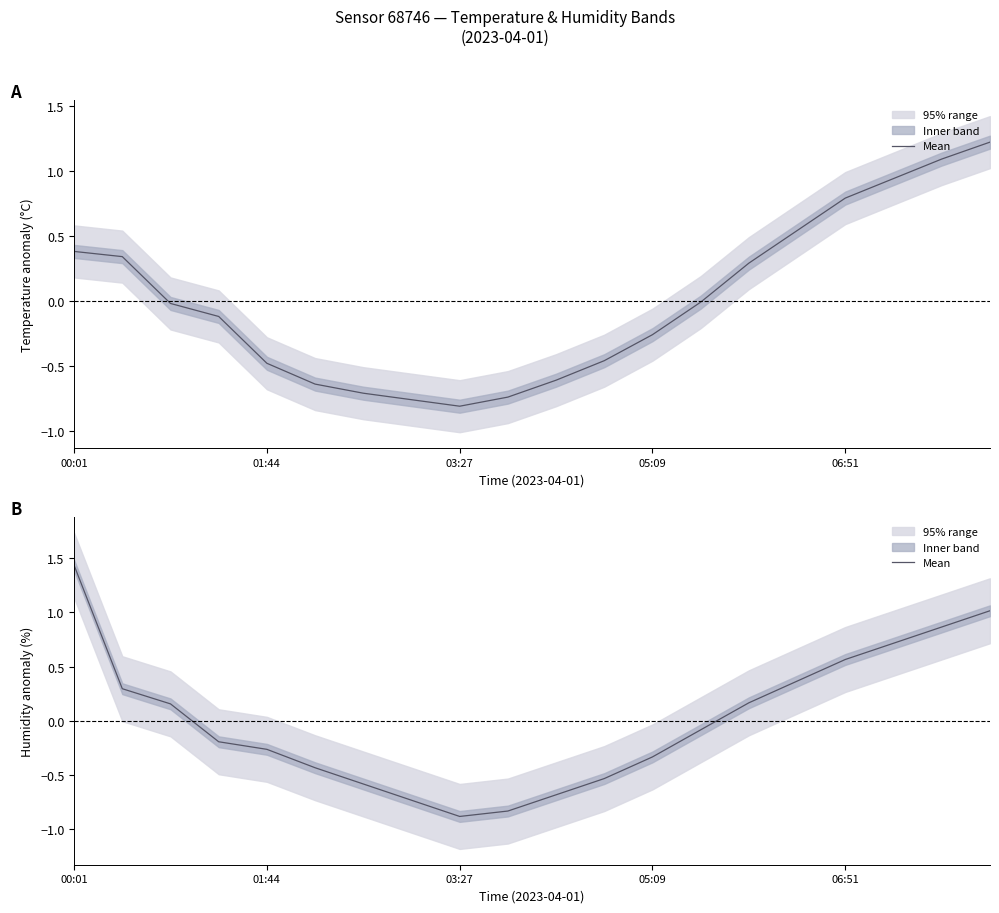

What is the change in value from 01:44 to 06:51?

+0.8